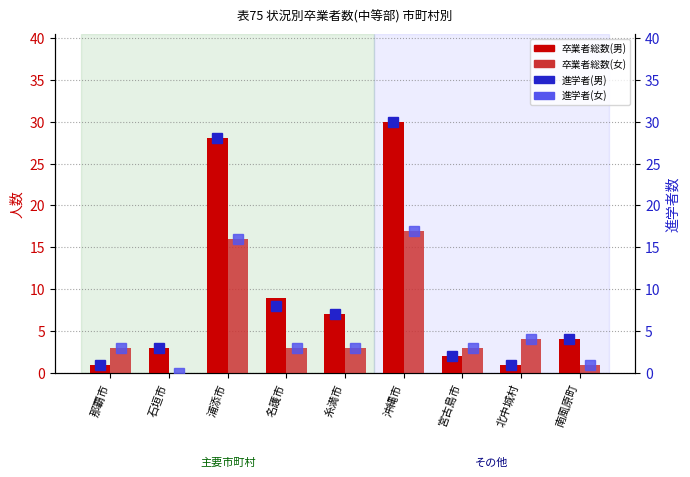

Is the value of 進学者(男) at 名護市 greater than the value of 卒業者総数(男) at 北中城村?

Yes